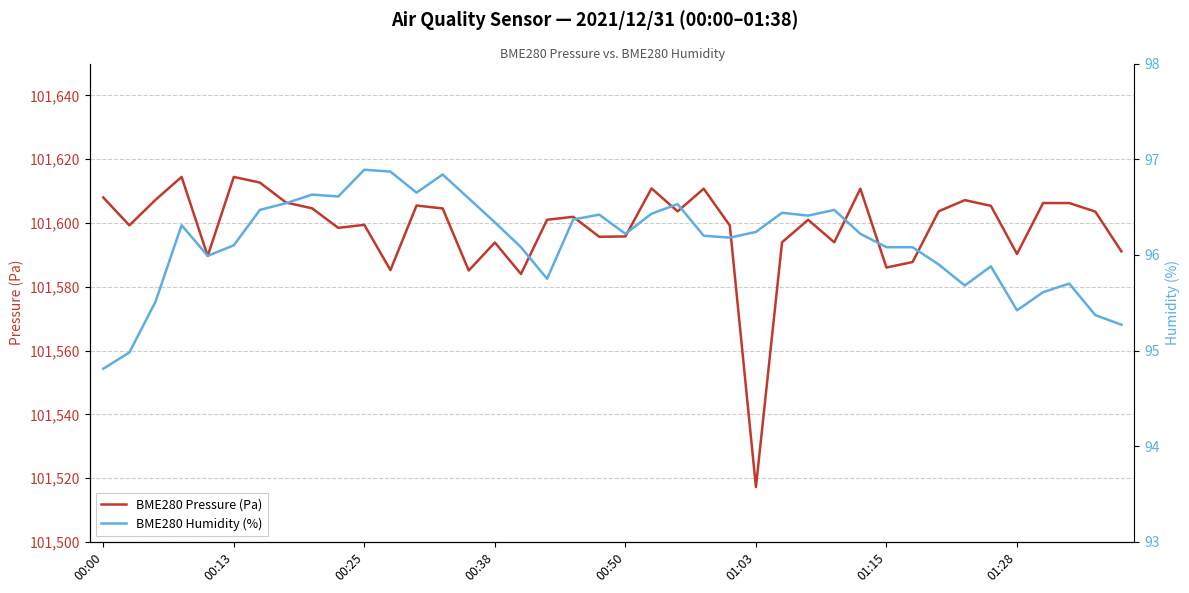

Does the chart display data point markers on the line(s)?

No